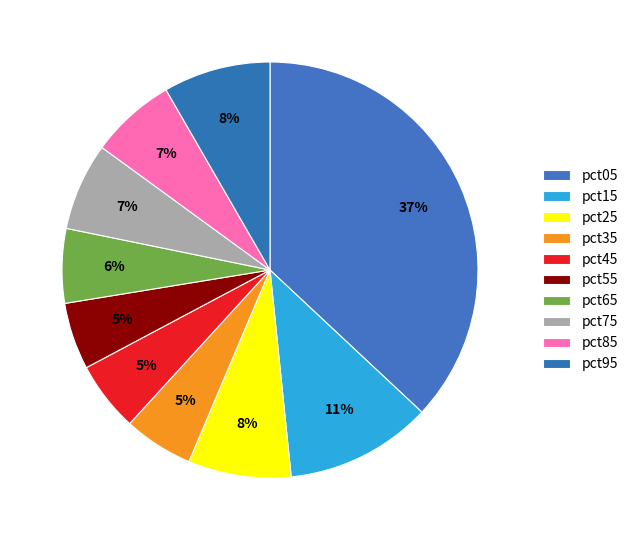

Is it true that pct35 is 1% of the pie?

False